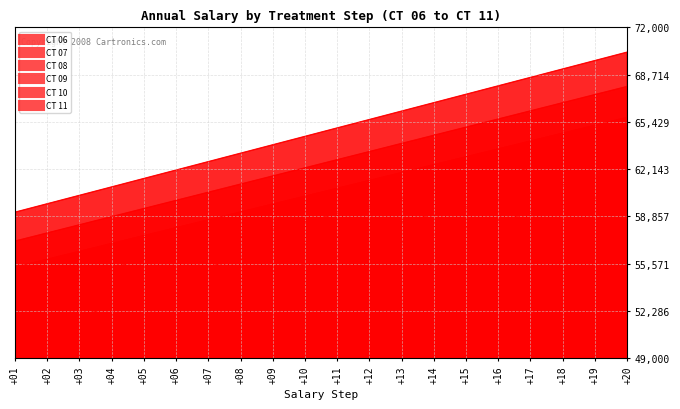

Which has a higher value, +09 or +10?

+10